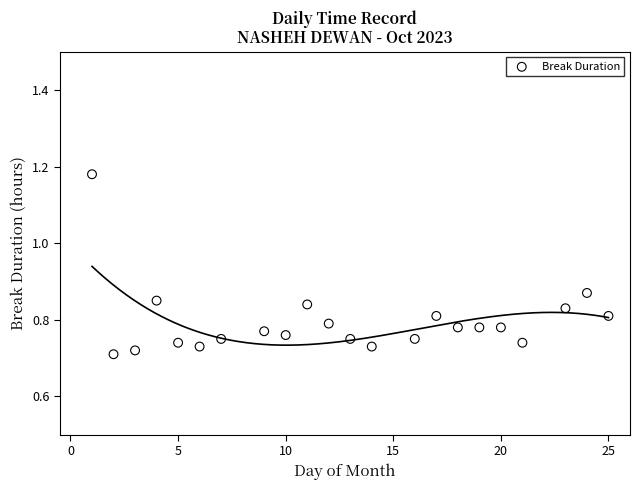

What is the range of X values (max minus min)?

24.0